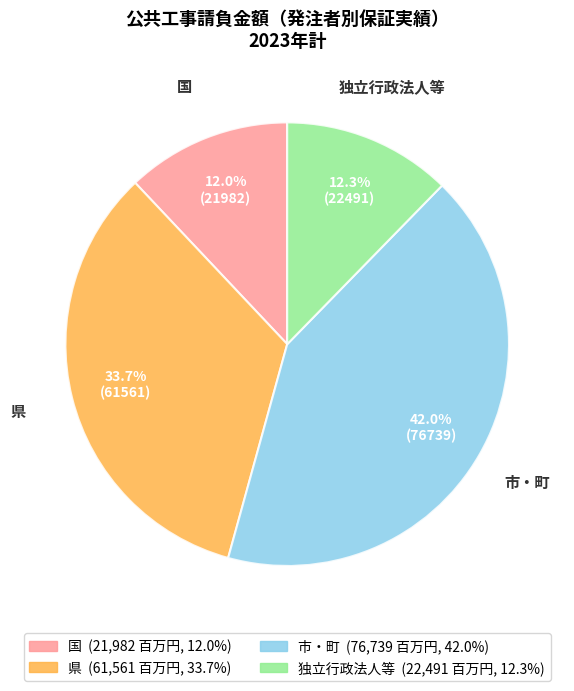

Is there any slice that represents more than half of the pie?

No